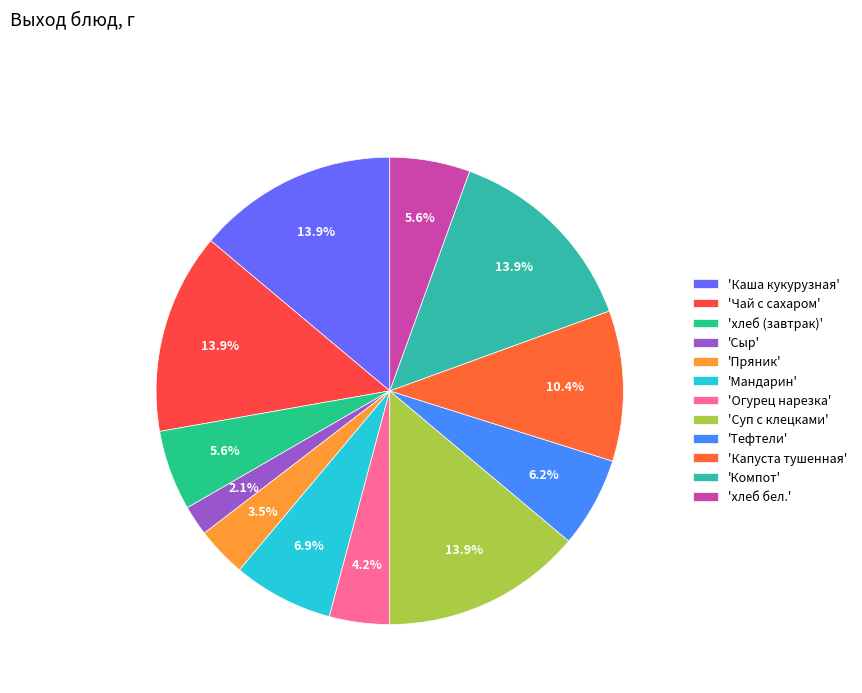

To the nearest percent, what is the average slice percentage?

8%